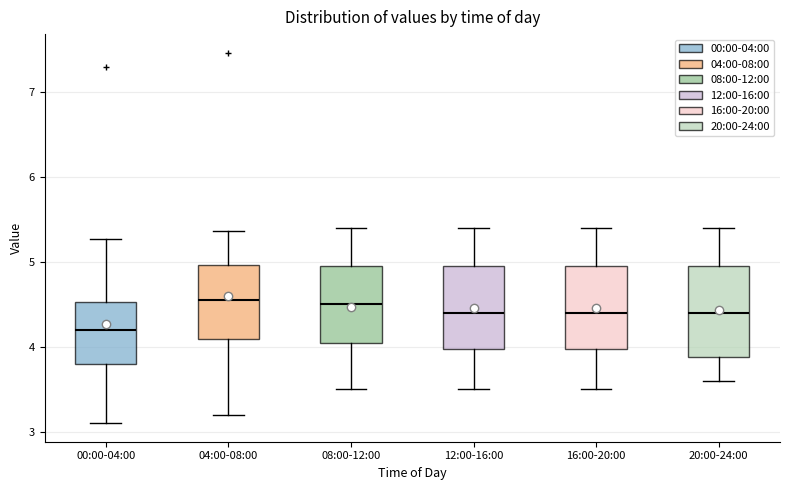

Where does the upper whisker of the box for 00:00-04:00 end on the y-axis? The values are not printed on the chart, so give them approximately, as read against the axis.

5.3